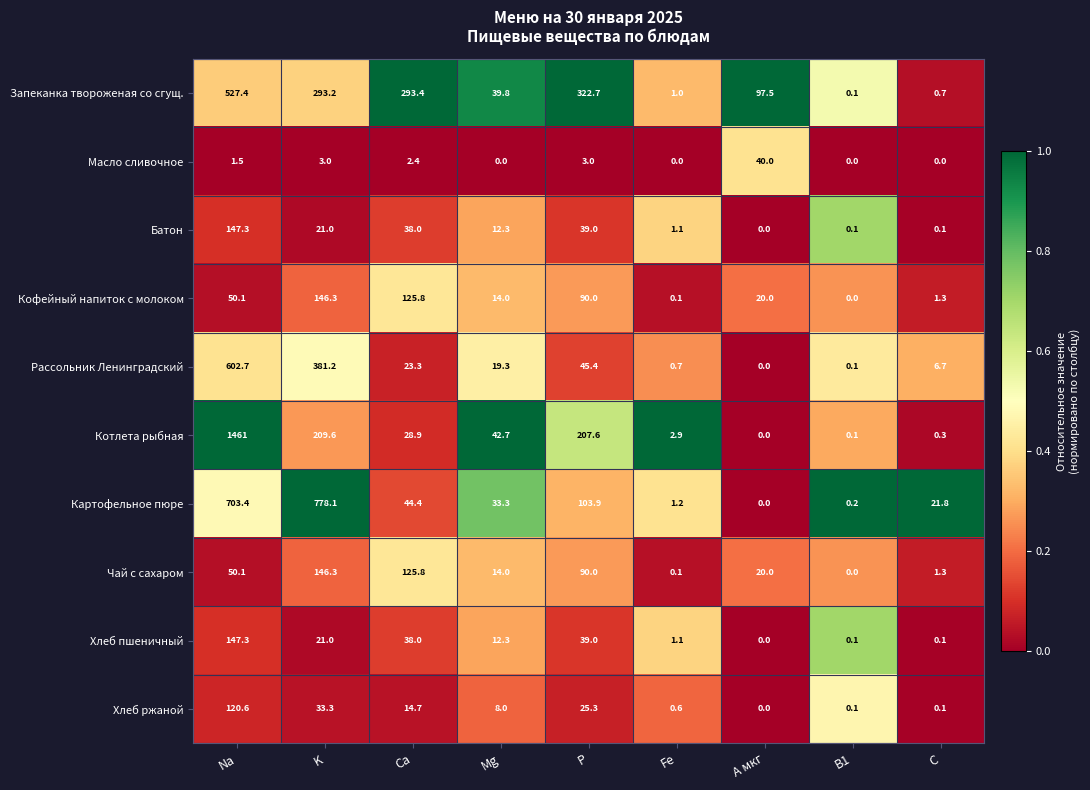

At which category is the sum across all series the highest?

Na